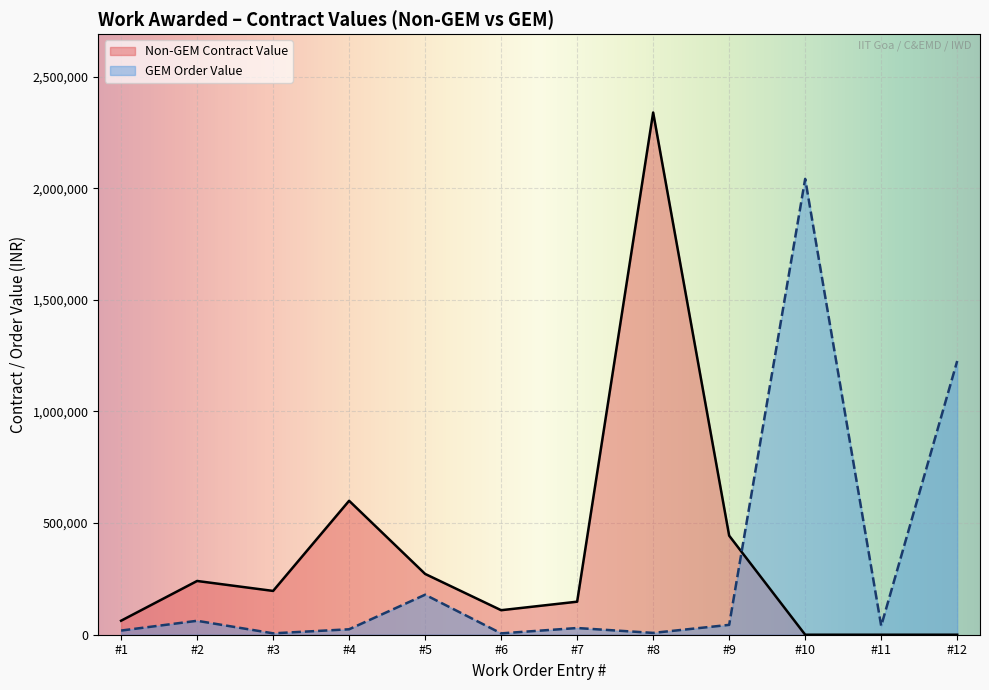

The value of Non-GEM Contract Value at #4 is 287201. True or false?

False